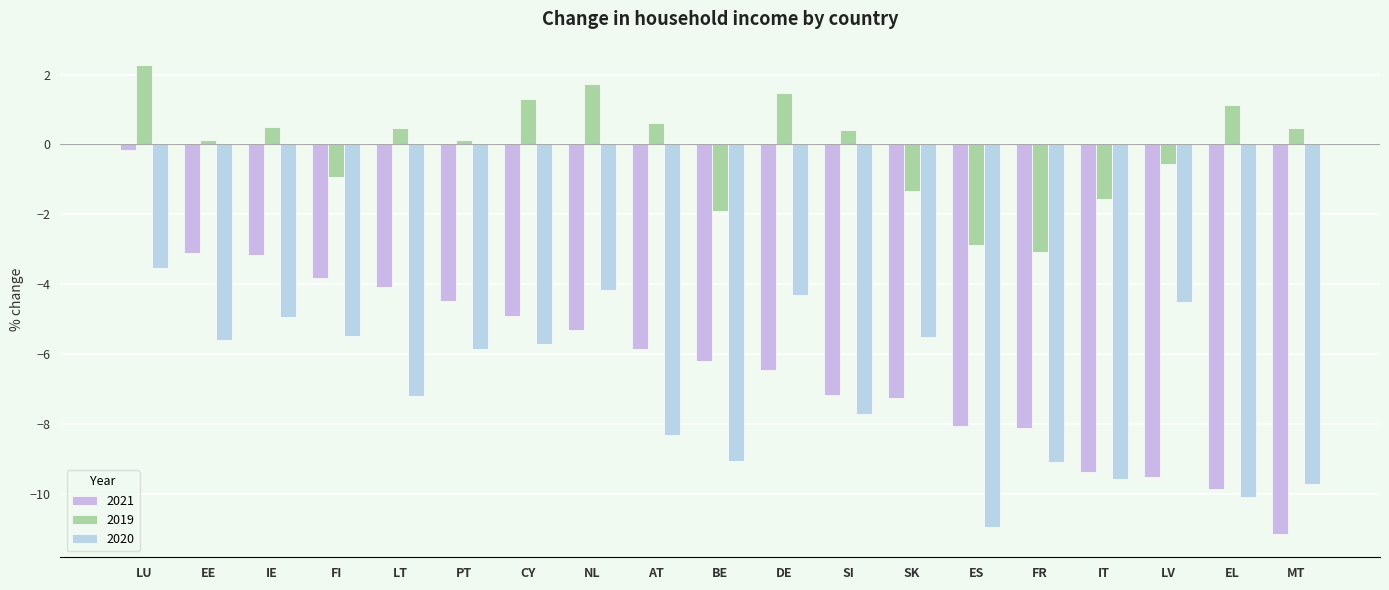

At which category does the chart reach its peak across all series?

LU